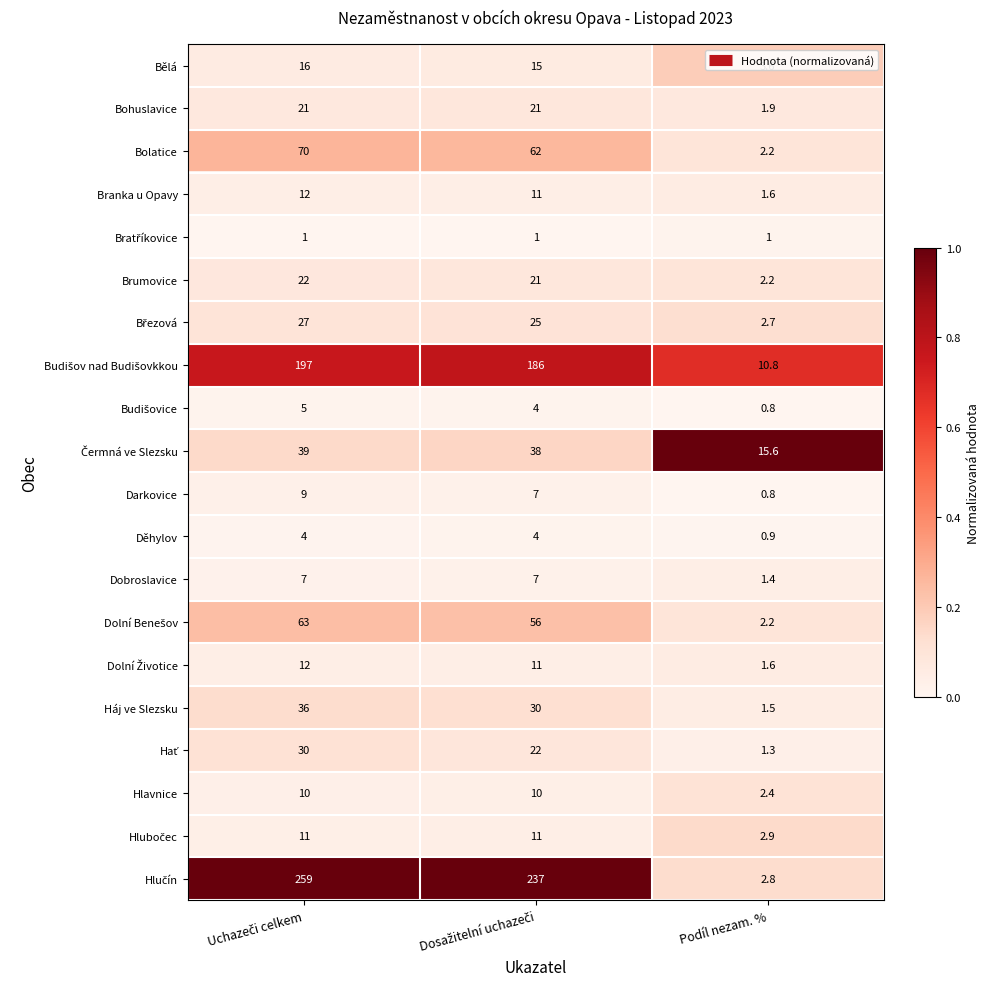

At which label does Dobroslavice reach its minimum?

Podíl nezam. %